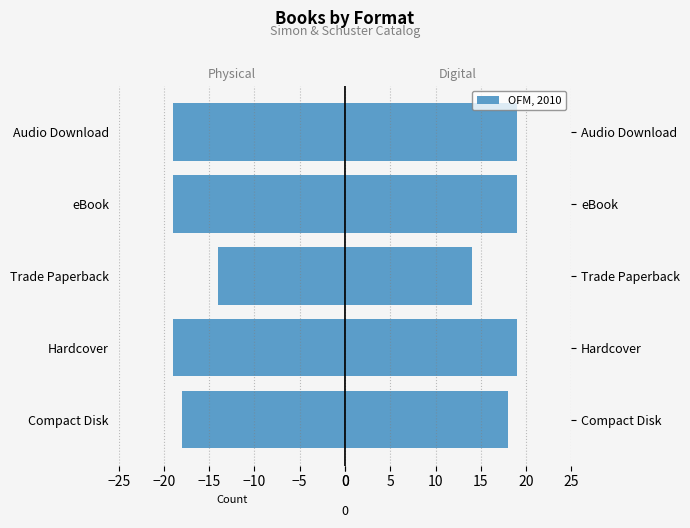

What is the value of the OFM, 2010 bar at the 2nd from the left?

19